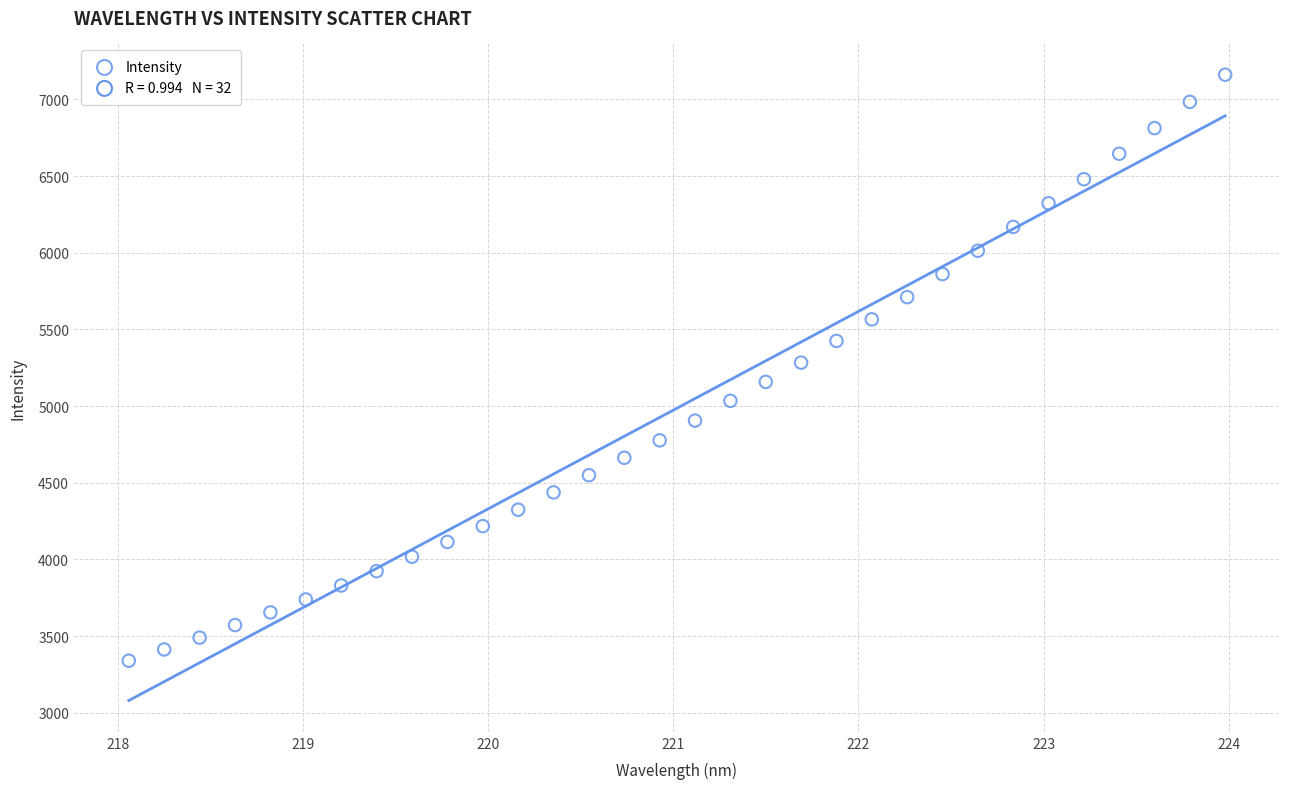

What is the range of X values (max minus min)?

5.9